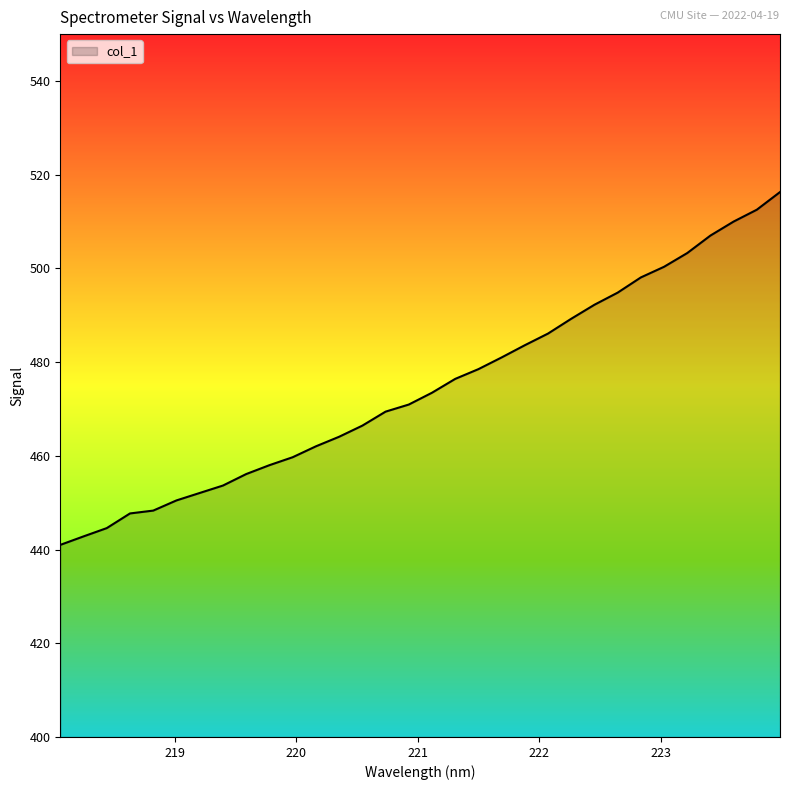

What is the minimum value shown in the chart?

441.0